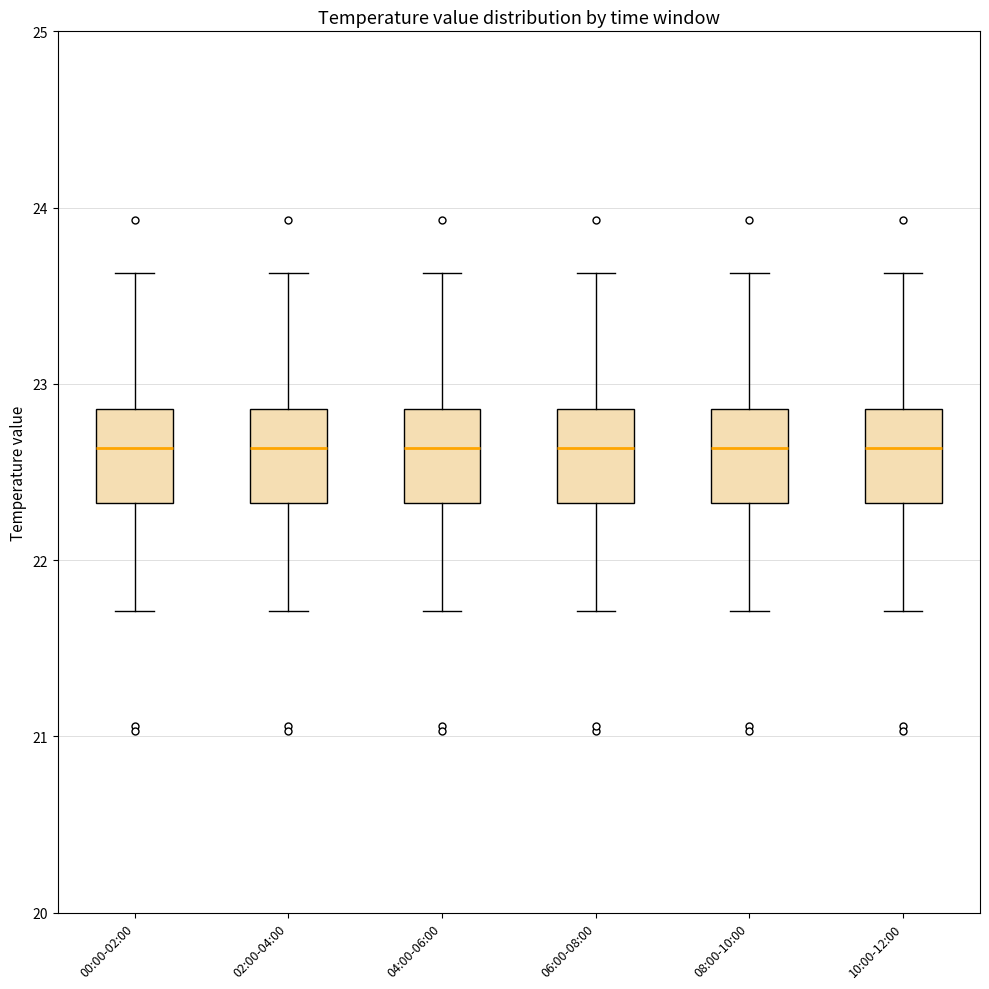

Where is the upper edge of the box for 10:00-12:00 on the y-axis? The values are not printed on the chart, so give them approximately, as read against the axis.

22.9